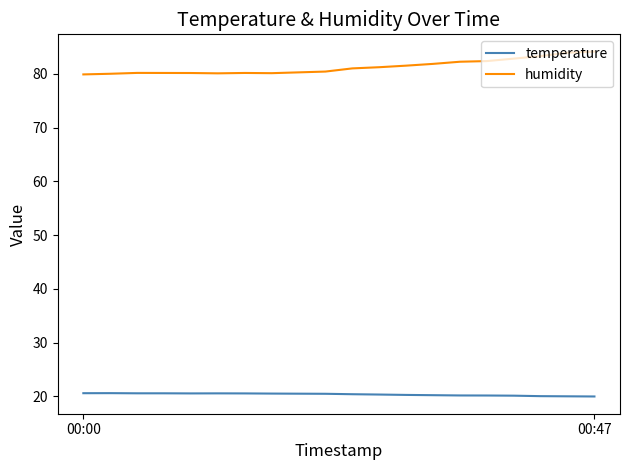

List the series in order of their peak value, highest first.

humidity, temperature